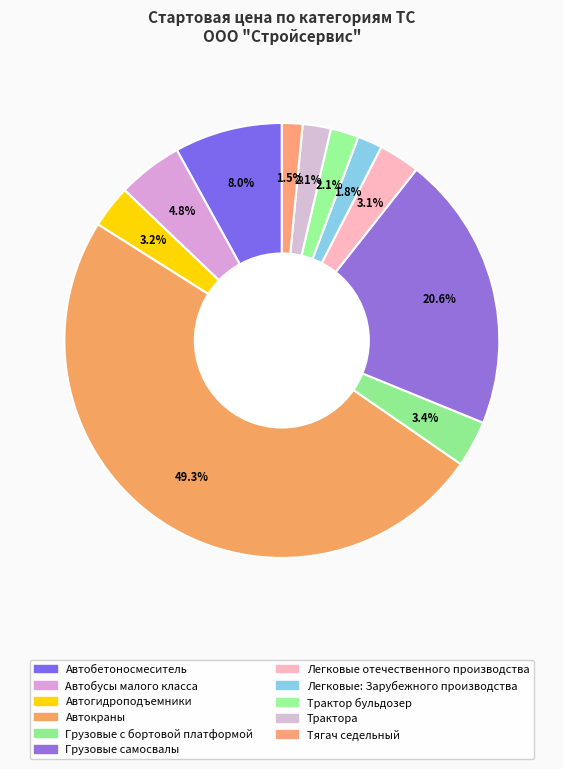

Between Тягач седельный and Автогидроподъемники, which is larger?

Автогидроподъемники